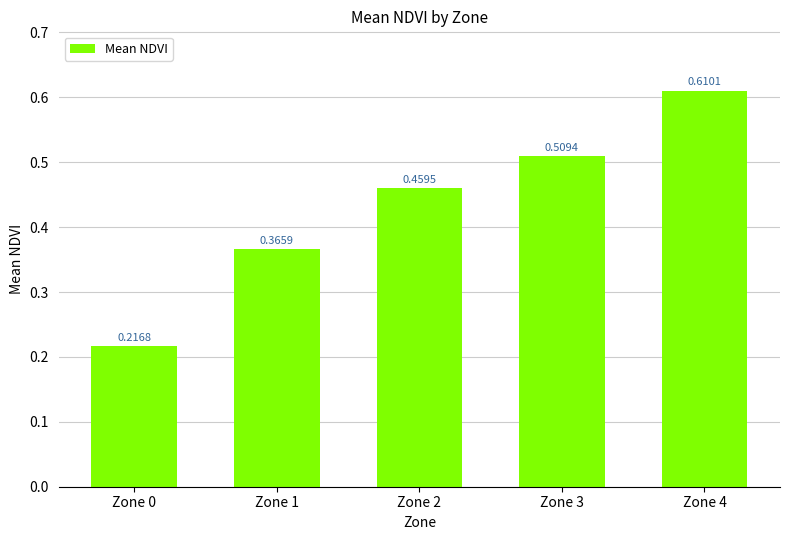

Which category has the lowest value across all series?

Zone 0